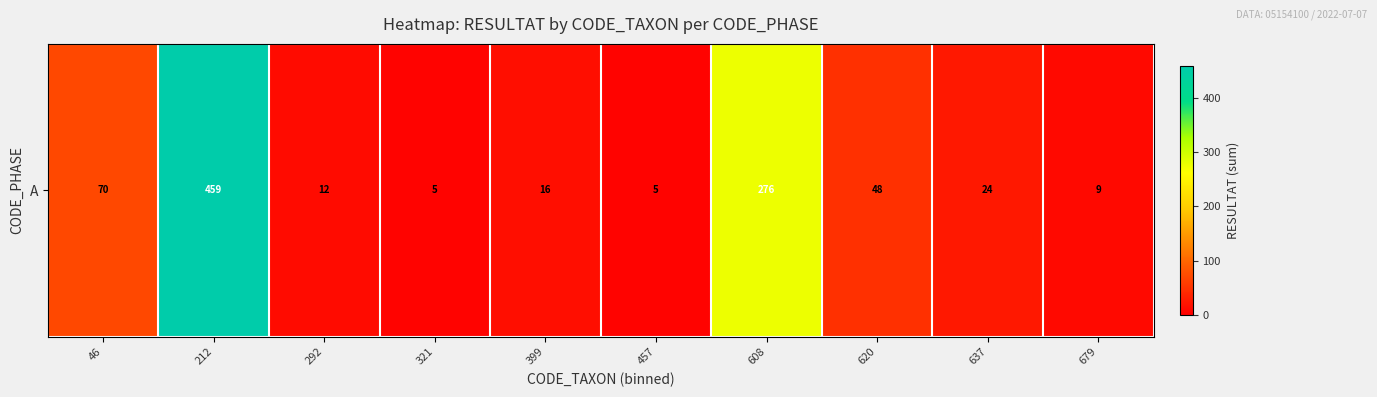

Reading left to right, what are all the values shown in this chart?

46=70	212=459	292=12	321=5	399=16	457=5	608=276	620=48	637=24	679=9